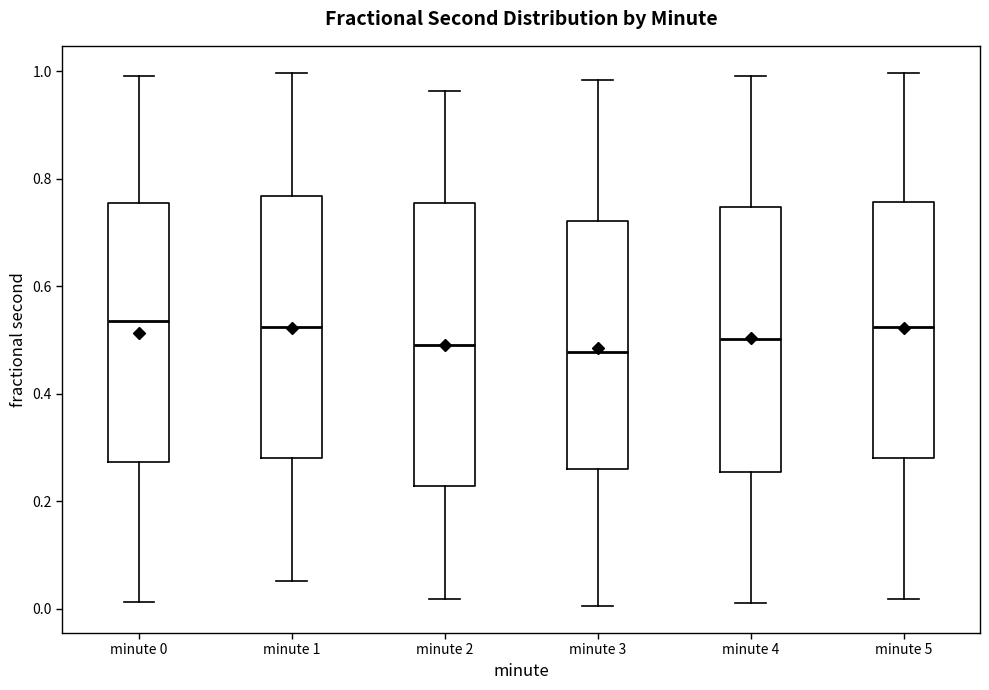

Reading left to right, transcribe this box plot: for each box, give where its median line is, the range the box spans, and where its two whiskers end, as read against the y-axis. The values are not printed on the chart, so give them approximately, as read against the axis.

minute 0: median 0.54, box 0.28 to 0.76, whiskers 0.02 to 1.00
minute 1: median 0.52, box 0.28 to 0.76, whiskers 0.06 to 1.00
minute 2: median 0.50, box 0.22 to 0.76, whiskers 0.02 to 0.96
minute 3: median 0.48, box 0.26 to 0.72, whiskers 0.00 to 0.98
minute 4: median 0.50, box 0.26 to 0.74, whiskers 0.02 to 1.00
minute 5: median 0.52, box 0.28 to 0.76, whiskers 0.02 to 1.00